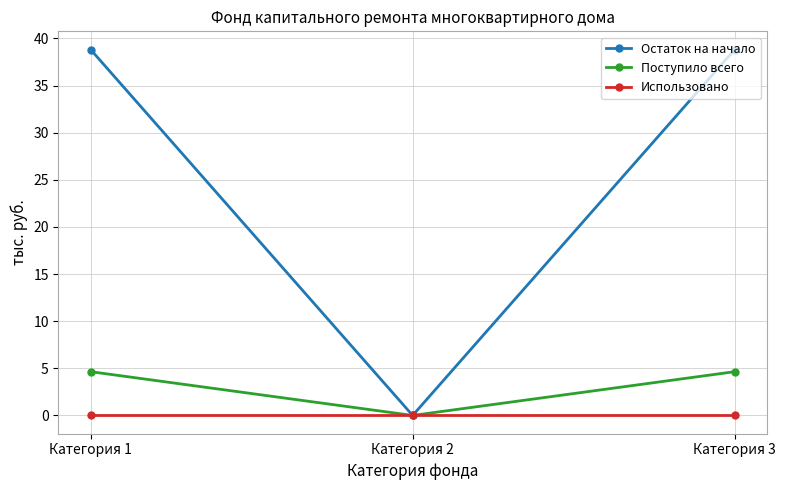

Which series has the largest total across all categories?

Остаток на начало